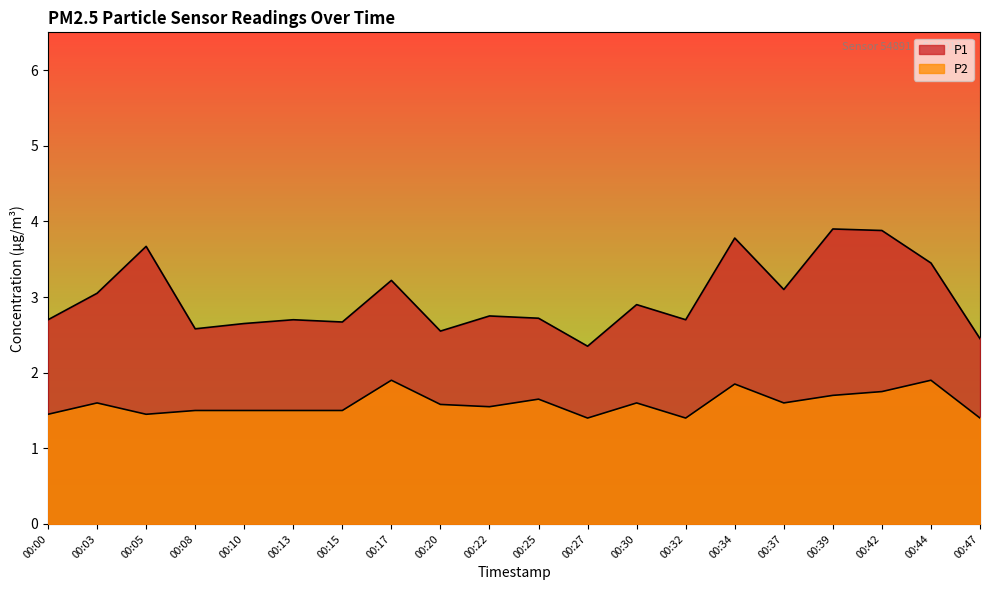

In P1, how many points are lower than both neighbors (excluding endpoints)?

6